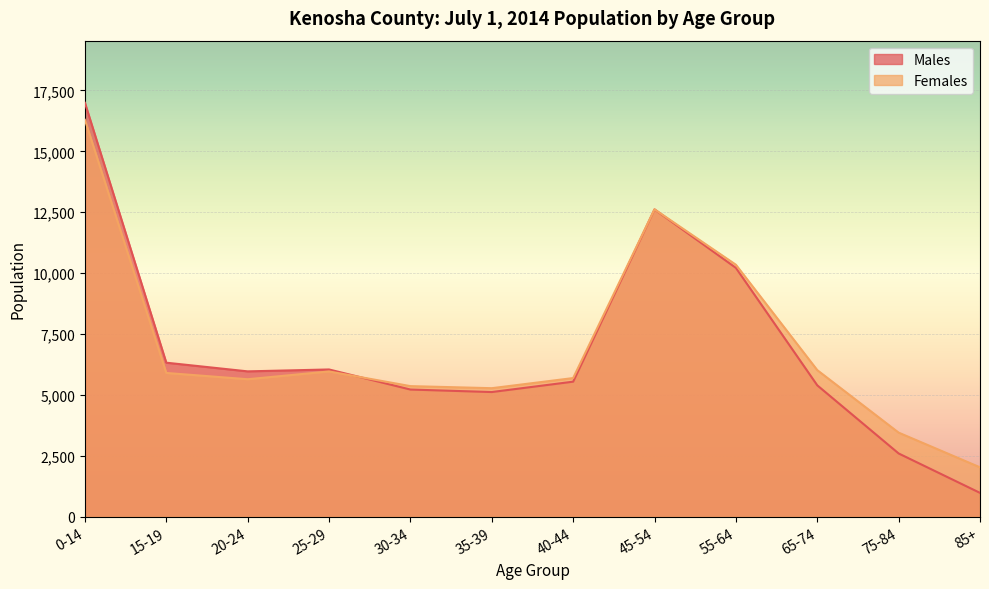

Which has a higher value, 40-44 or 45-54?

45-54